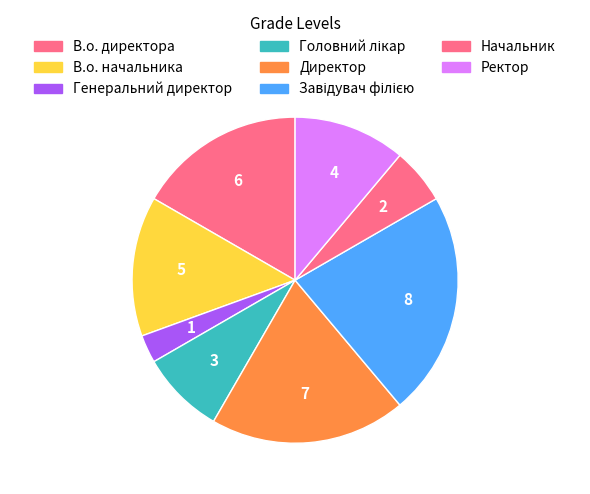

Do Завідувач філією and В.о. директора together represent more than half of the pie?

No